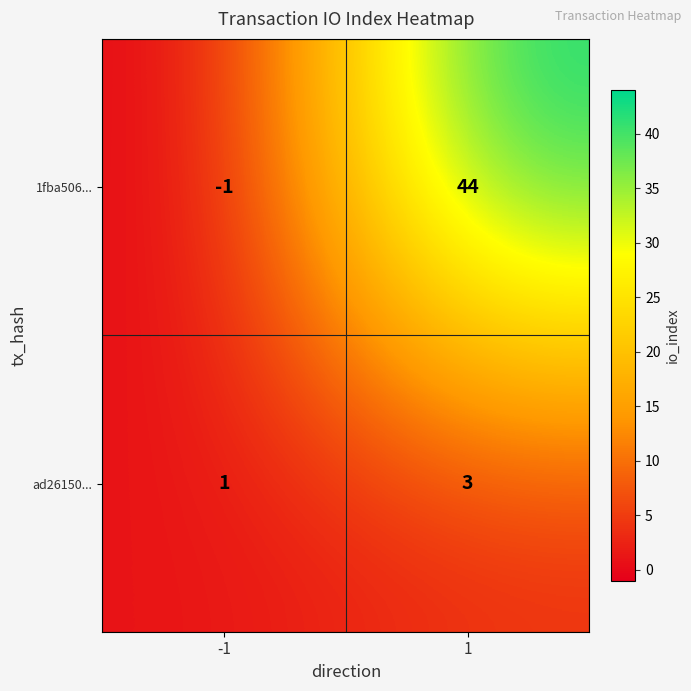

Which series has the largest total across all categories?

1fba506...